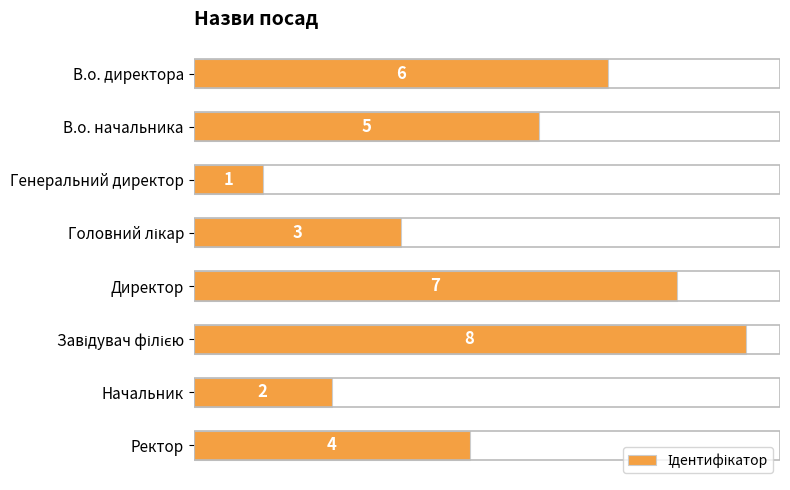

Count the number of categories in the chart.

8